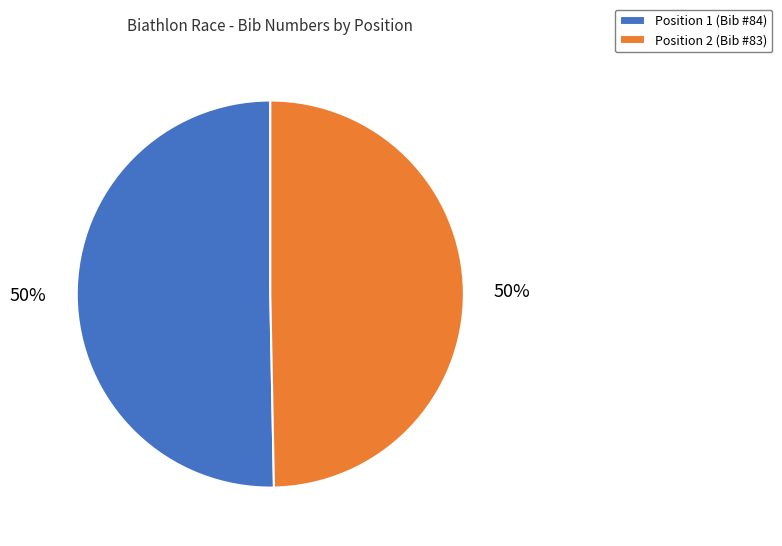

Combined, do Position 1 (Bib #84) and Position 2 (Bib #83) account for over 50%?

Yes